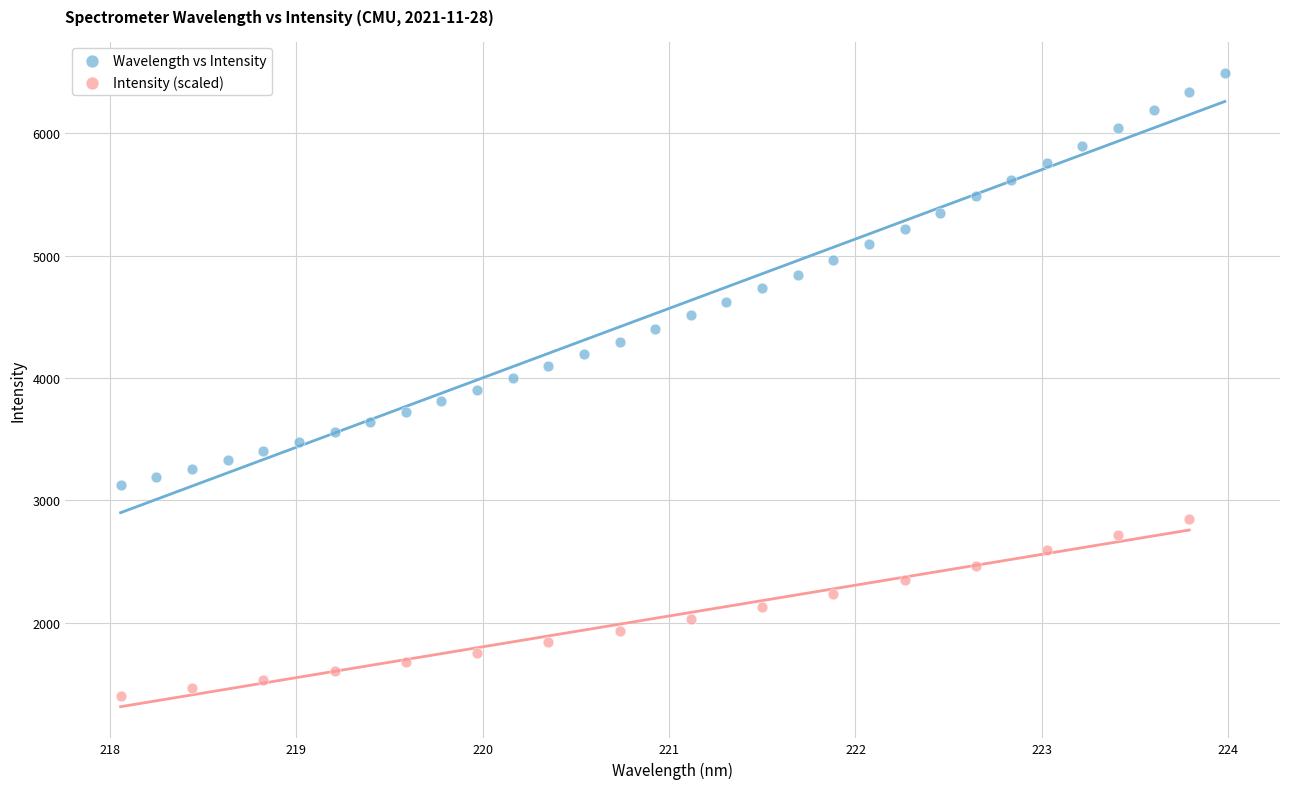

Which series reaches the minimum Y coordinate?

Intensity (scaled)